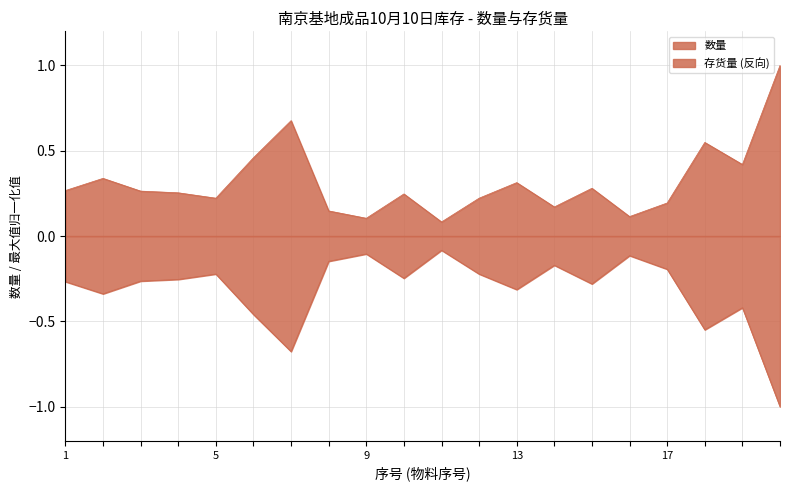

True or false: 存货量 and 数量 intersect in this chart.

False